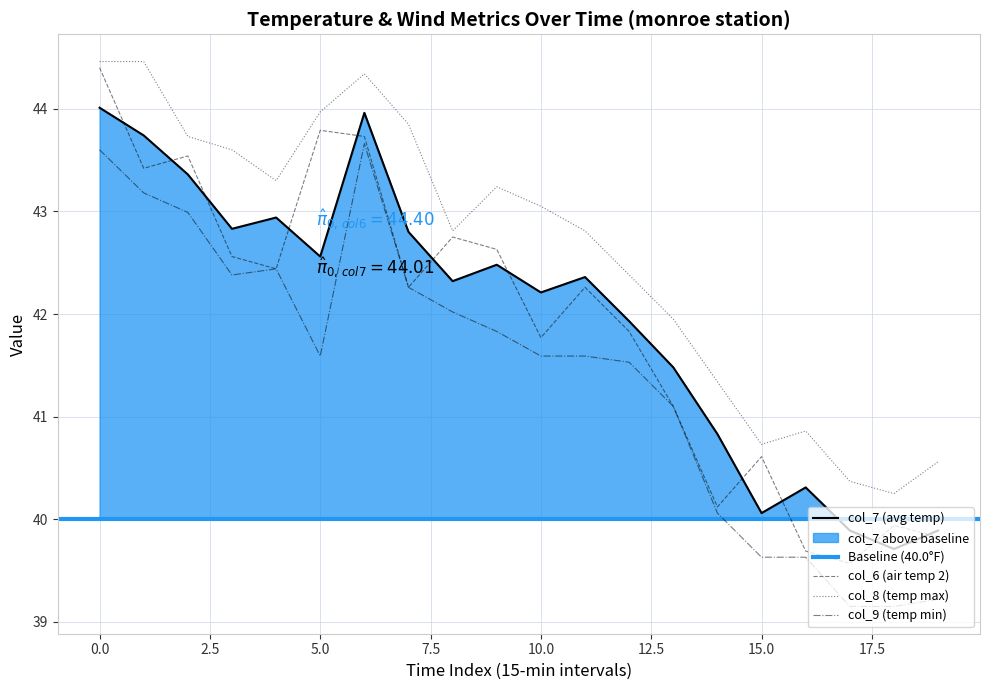

After their last crossing, which series has the higher values: col_6 or col_7?

col_7